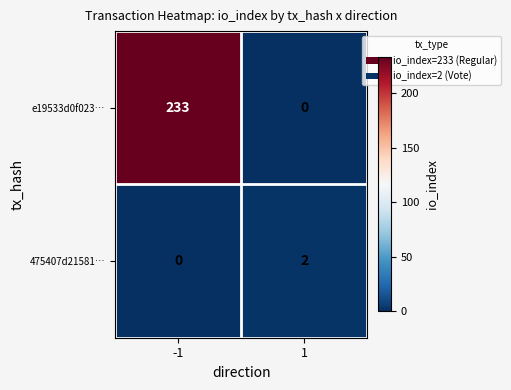

Between -1 and 1, which series saw the biggest shift?

e19533d0f023…